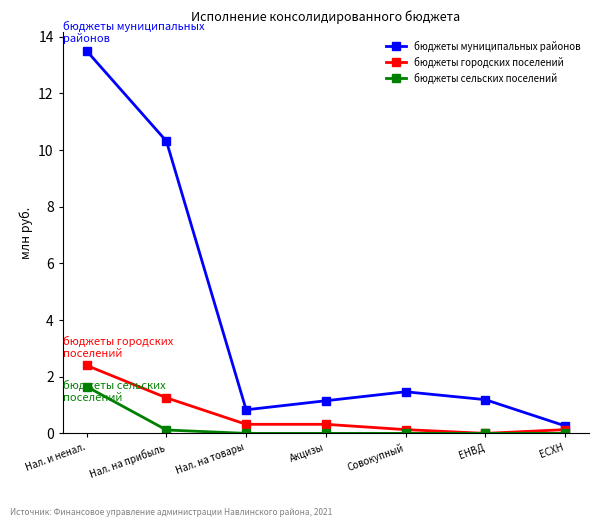

True or false: бюджеты муниципальных районов has more than 2 interior local peaks.

False